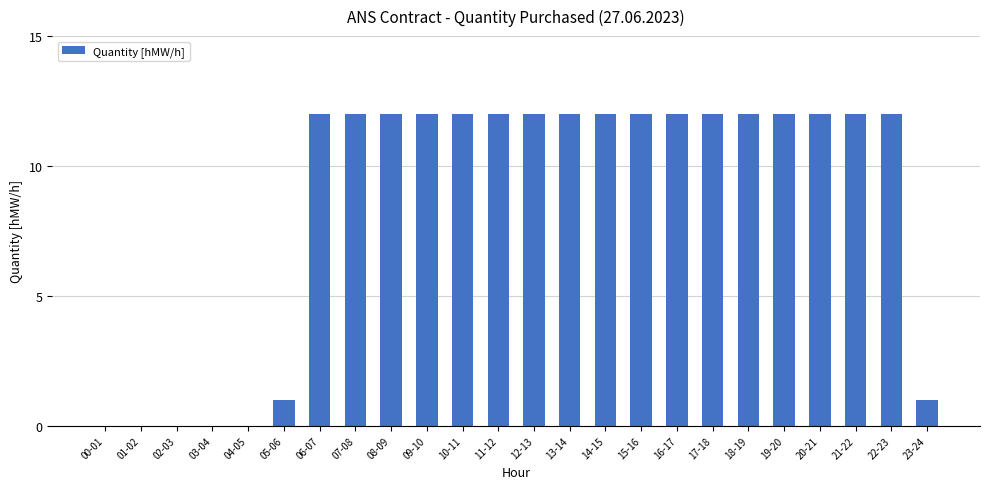

What is the sum of the values at 22-23 and 09-10?

24